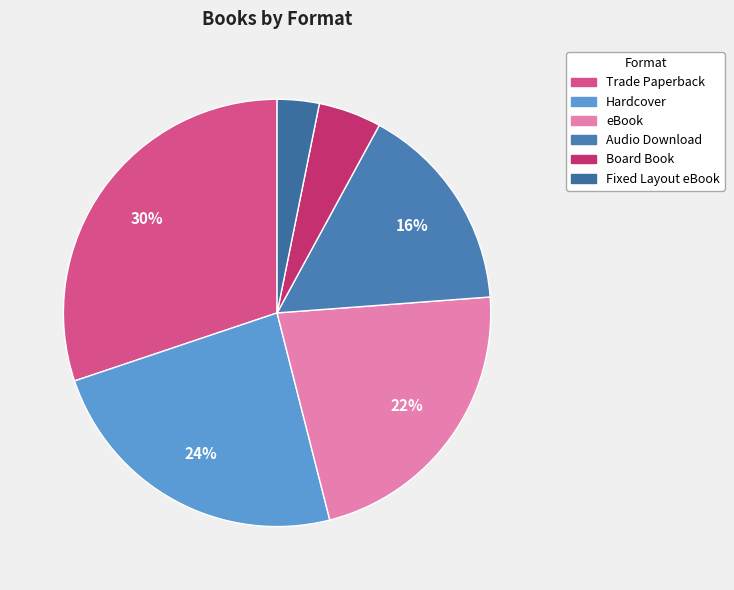

To the nearest percent, what portion does Fixed Layout eBook represent?

3%